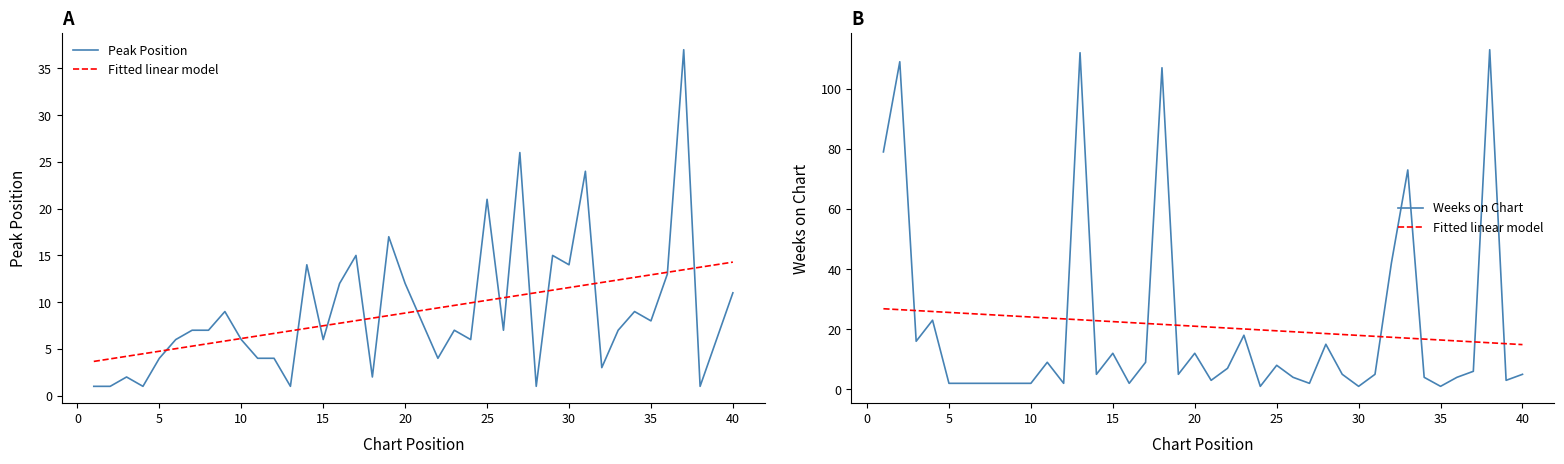

Rank the series at 20 from highest to lowest value.

Fitted linear model, Peak Position, Weeks on Chart